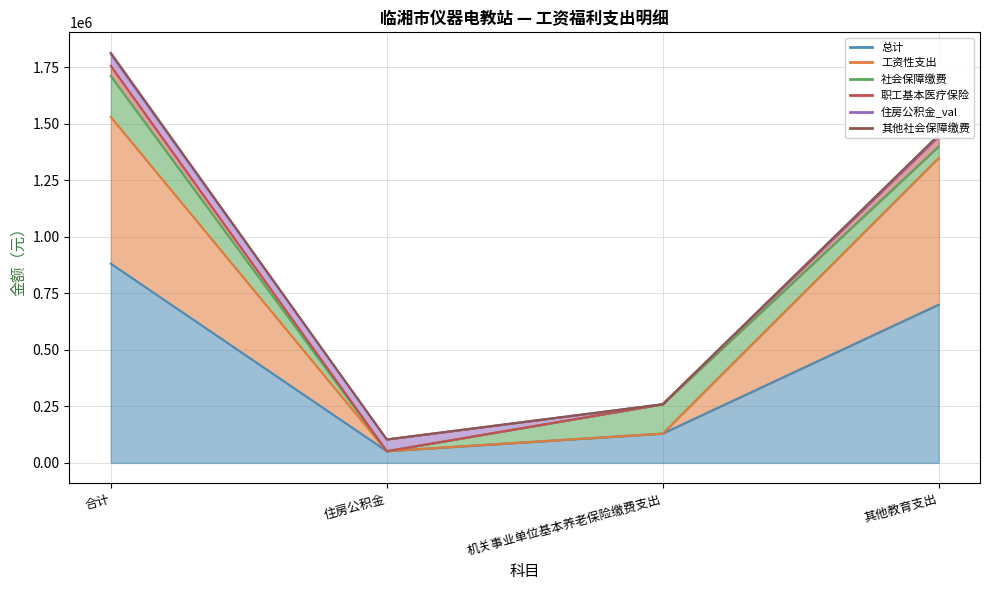

What is the label of the 1st point from the left?

合计